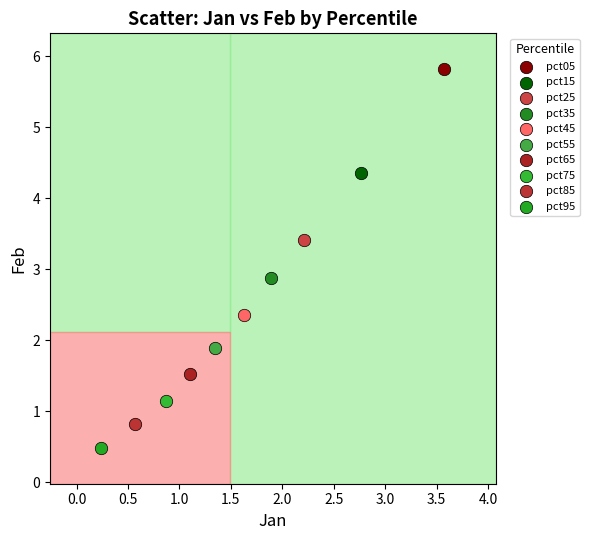

Which series reaches the minimum Y coordinate?

pct95